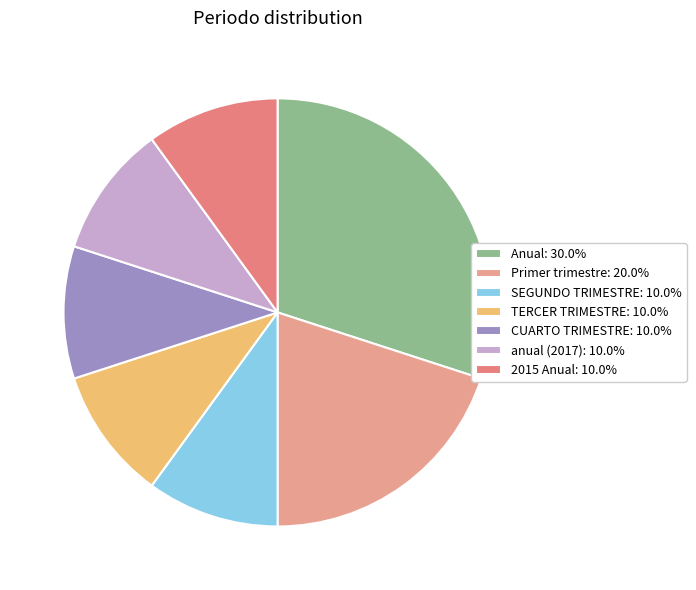

To the nearest percent, what is the average slice percentage?

14%